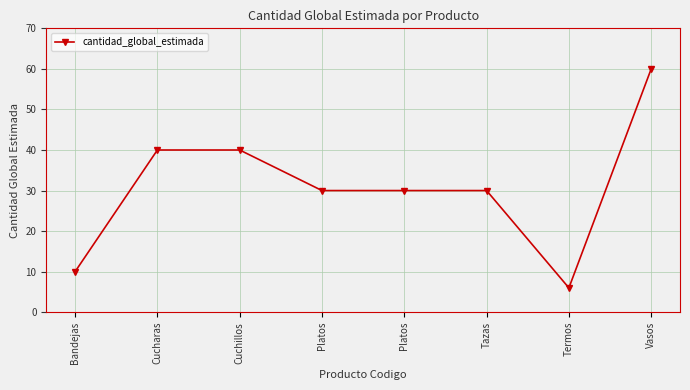

Is this an area chart (filled region under the line)?

No